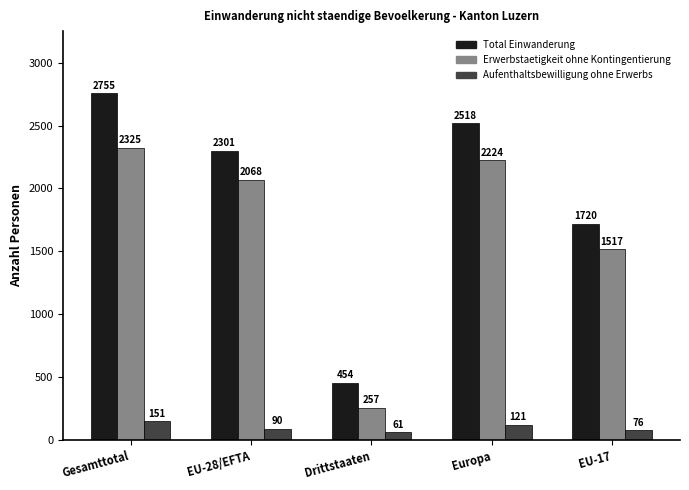

How many data points in Total Einwanderung are less than 2301?

2